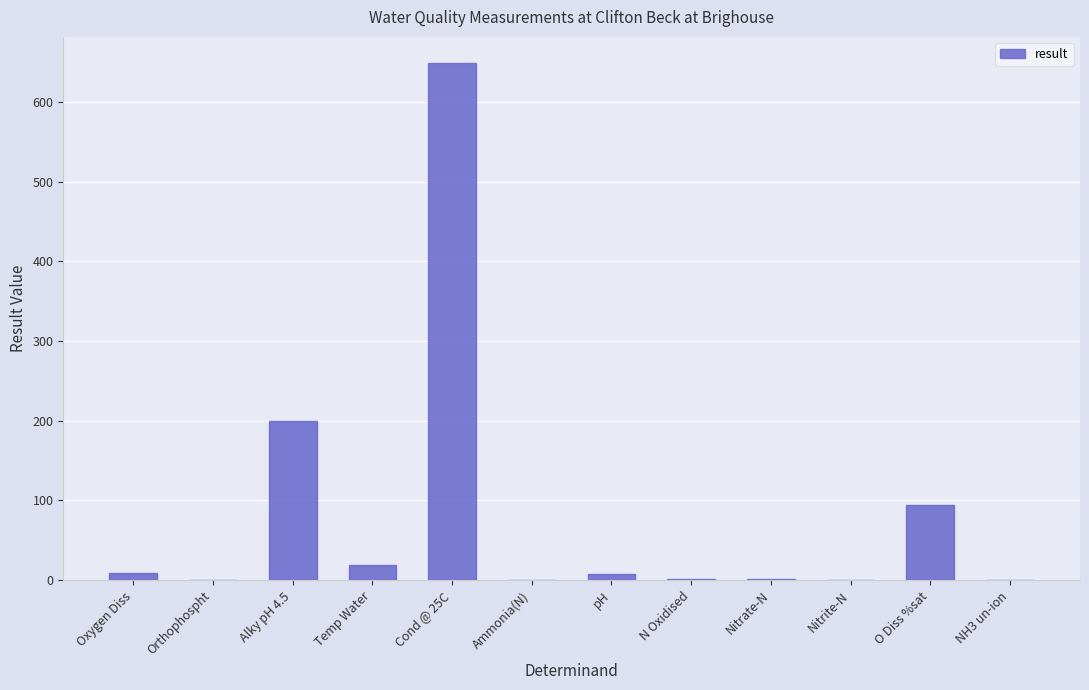

What is the average value?

81.9